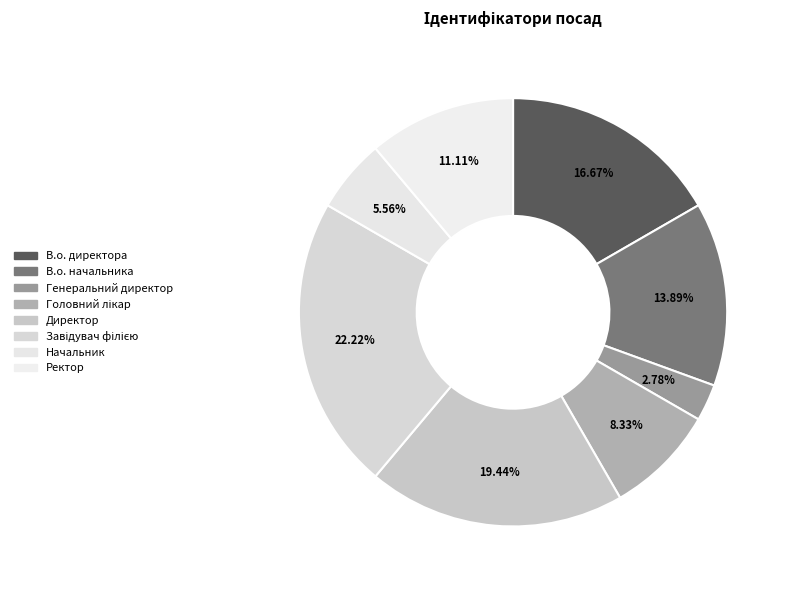

To the nearest percent, what is the difference between the largest and smallest slice percentages?

19%